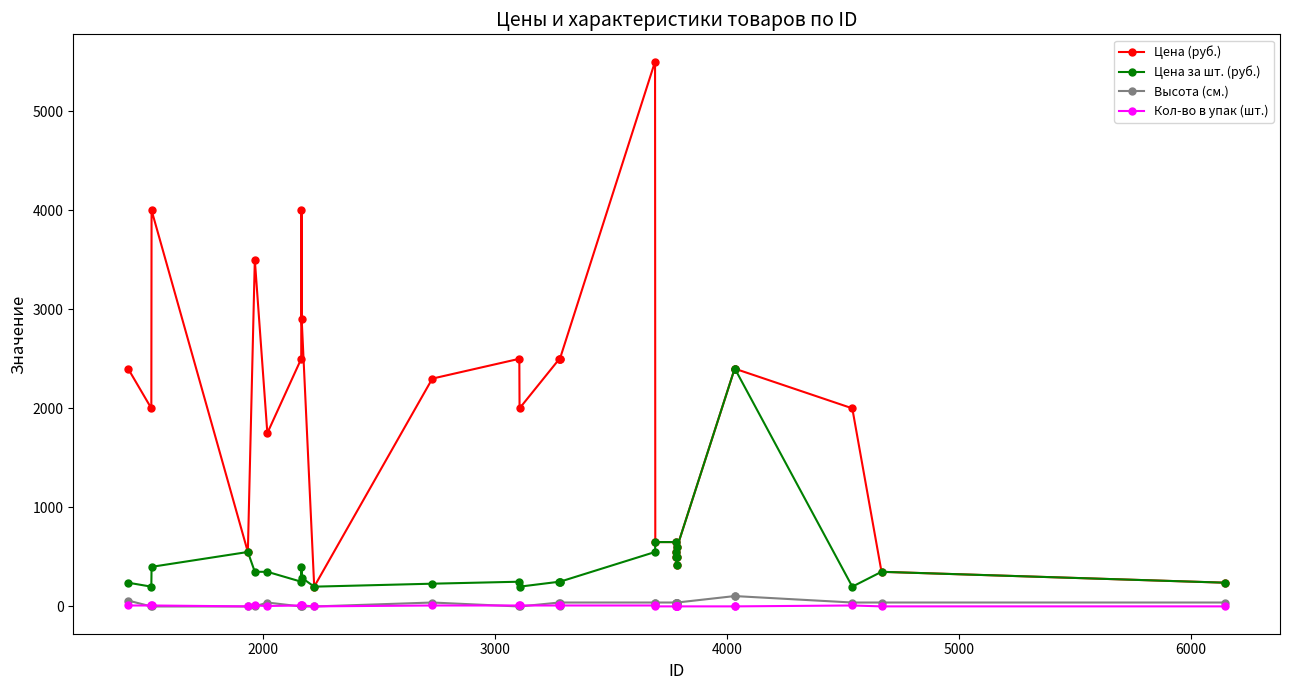

Which series has the largest total across all categories?

Цена (руб.)